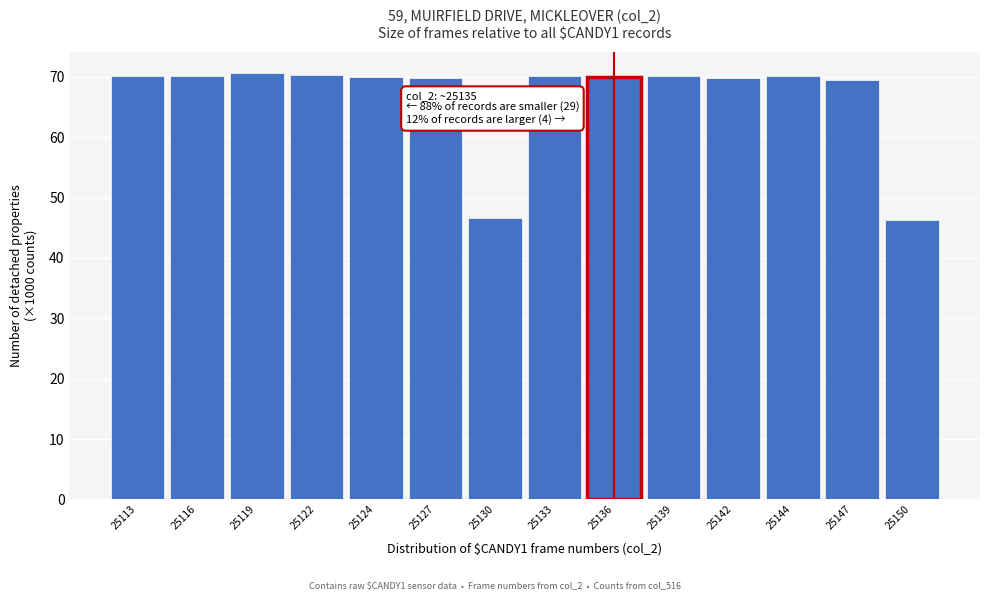

What is the value of the 9th bar from the left?

70.0